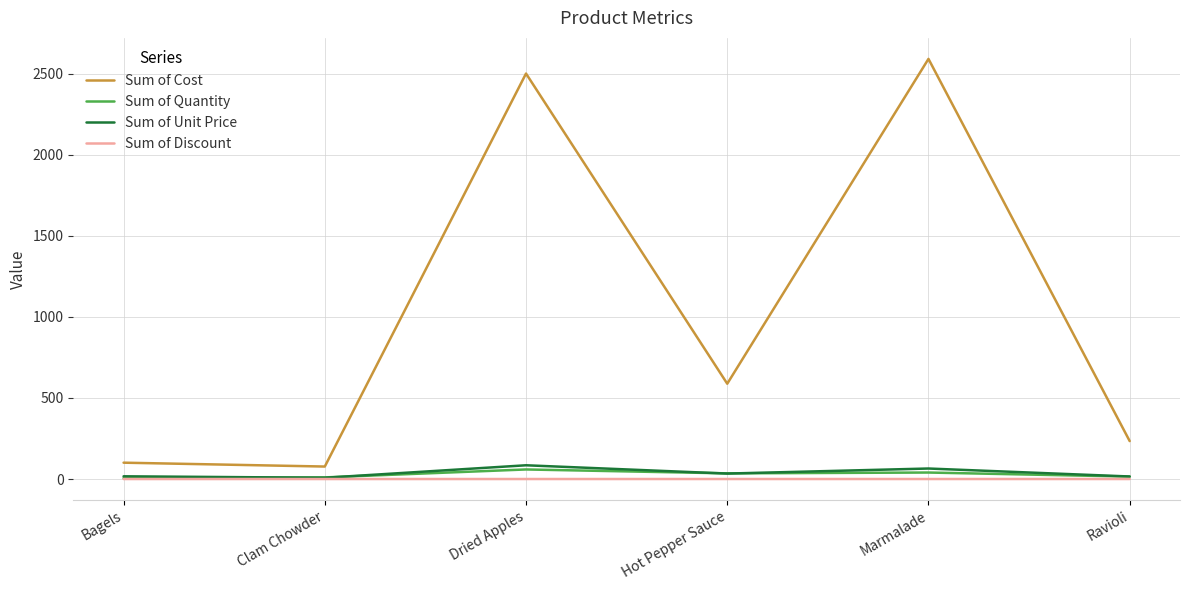

True or false: Sum of Discount has a value of 0.0 at Dried Apples.

True